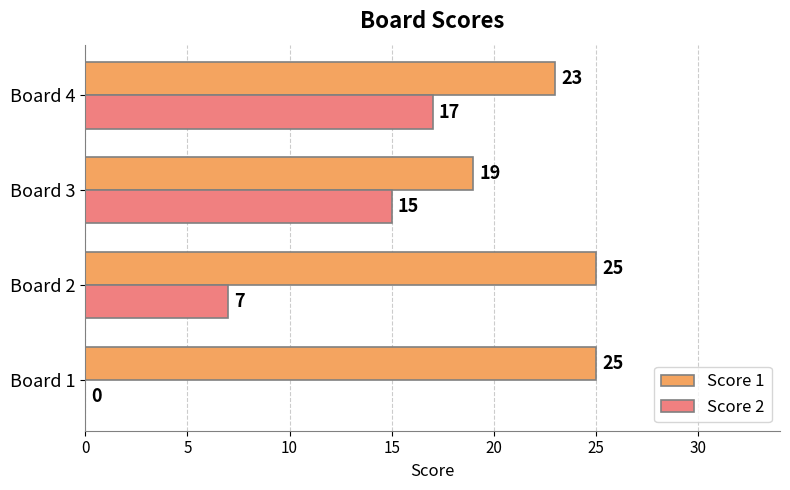

Between Board 1 and Board 3, which series saw the biggest shift?

Score 2